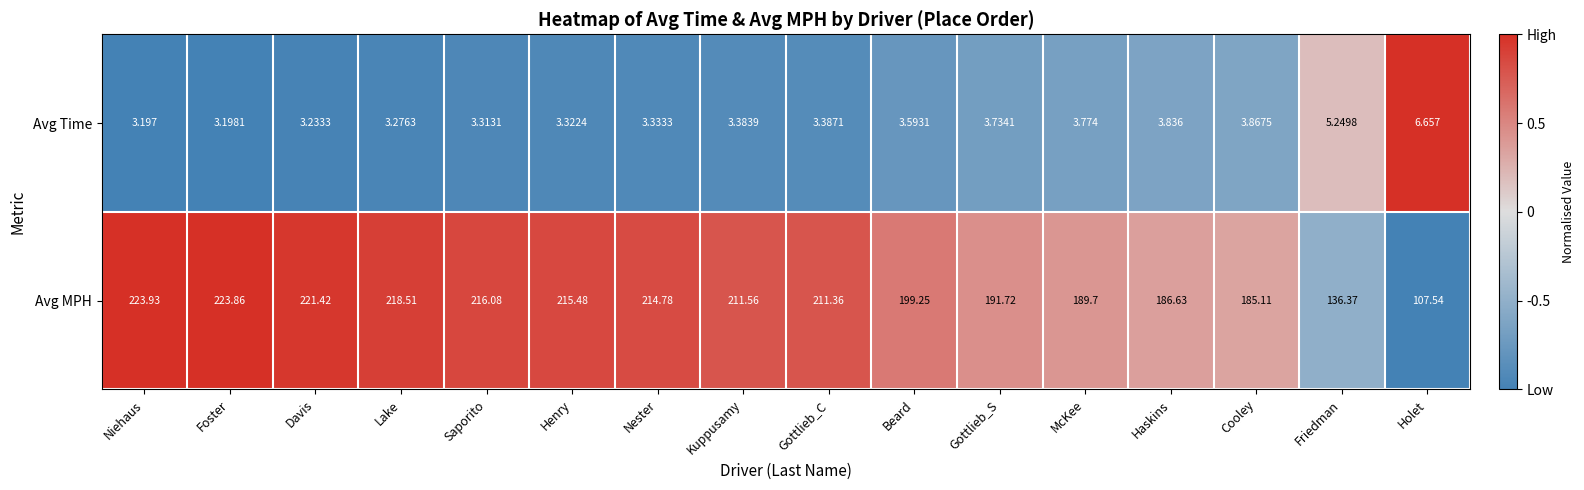

Which series has the largest total across all categories?

Avg MPH